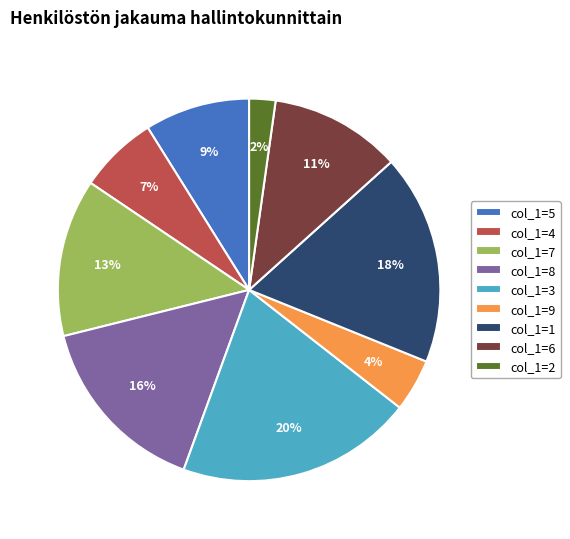

Which category has the biggest portion of the pie?

col_1=3